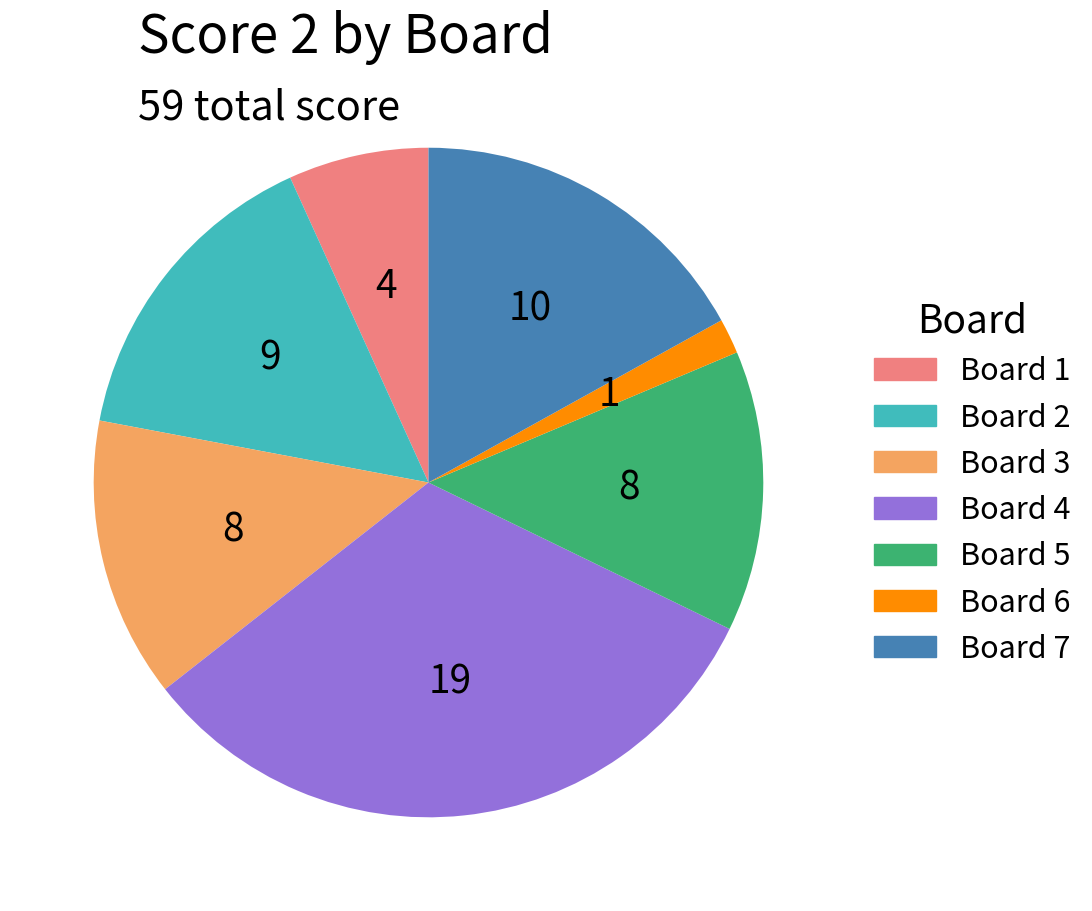

Does any single category account for the majority?

No